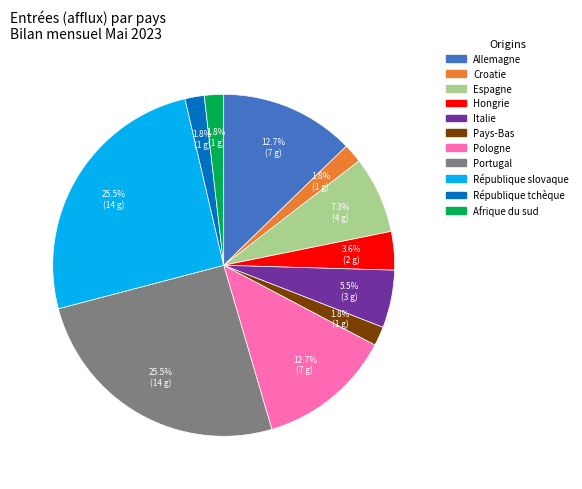

To the nearest percent, what is the difference between the largest and smallest slice percentages?

24%